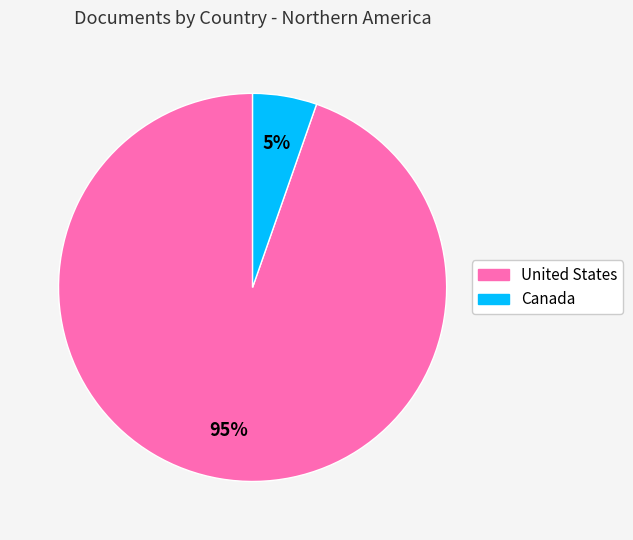

Is there a majority slice in this chart?

Yes